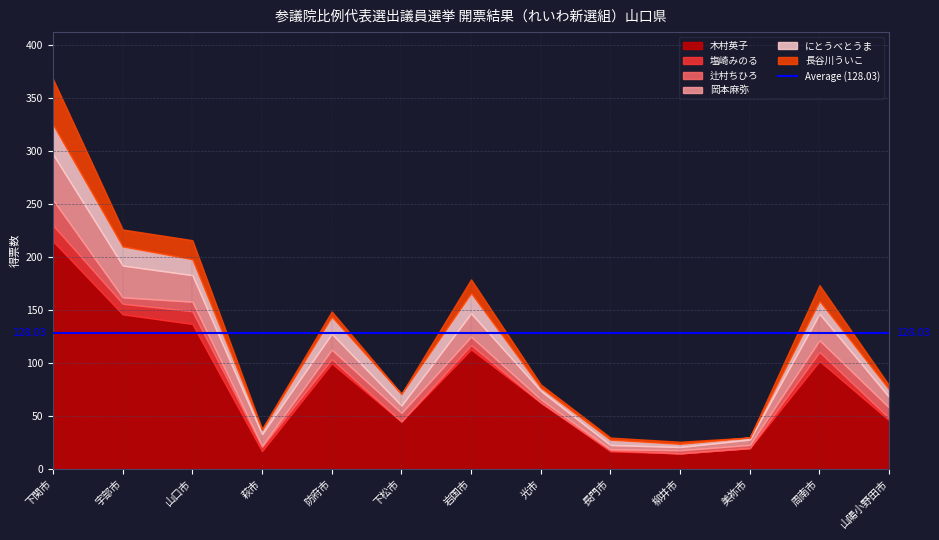

True or false: 辻村ちひろ has a value of 1.5 at 萩市.

False